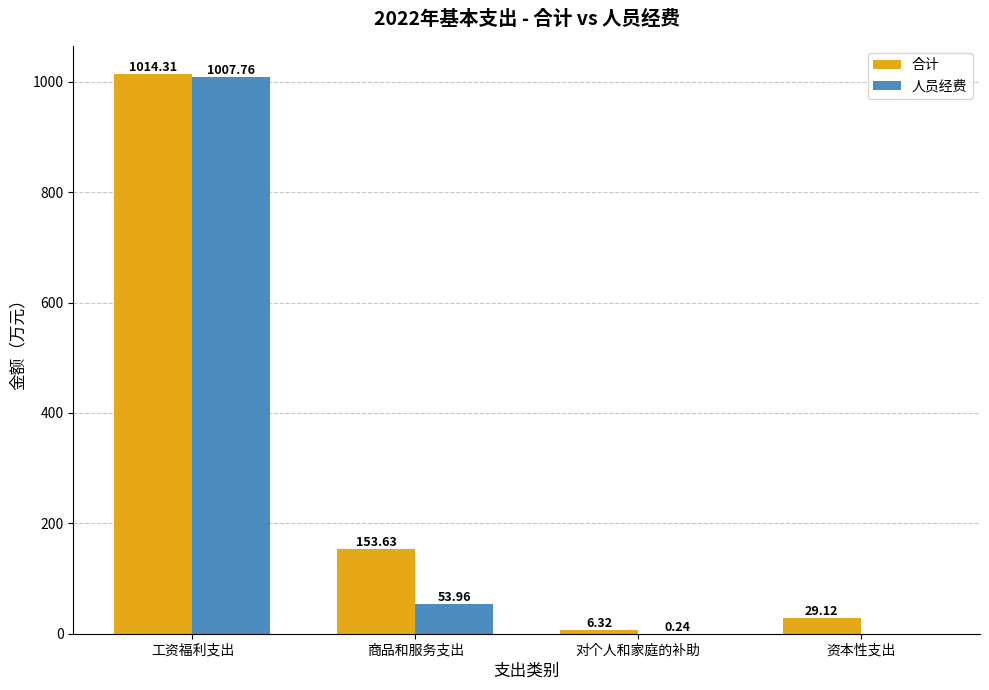

Which series has the largest total across all categories?

合计